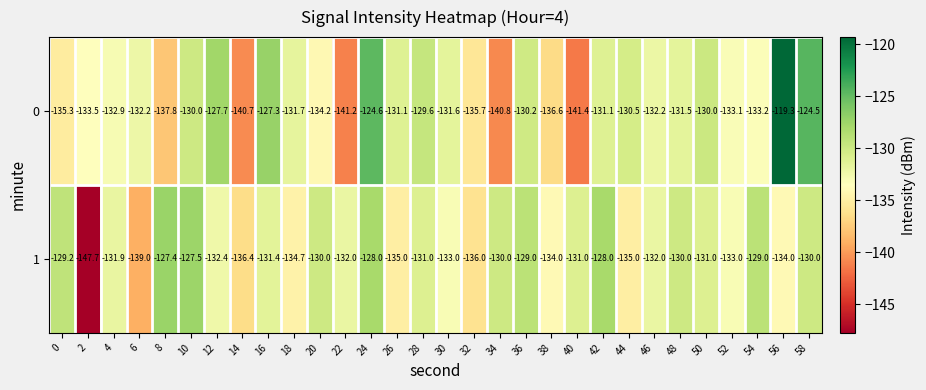

What is the approximate value of 1 at 18?

-134.7